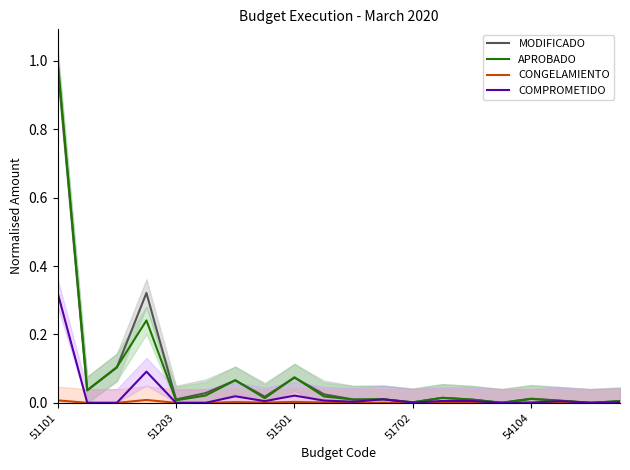

The value of MODIFICADO at 51702 is 0.0. True or false?

True